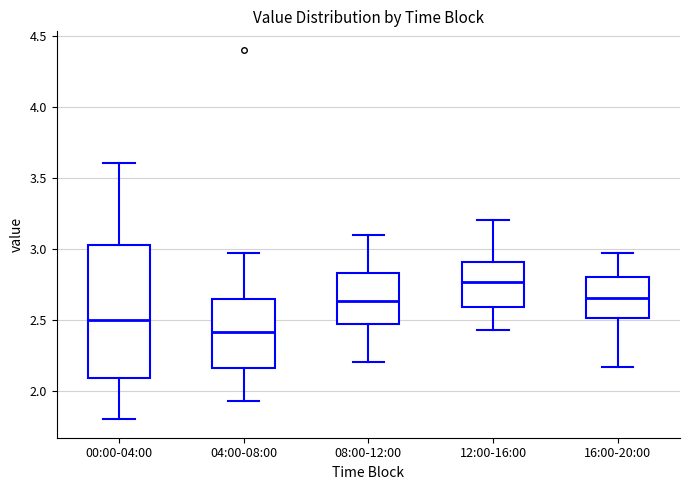

Which box has the highest median line?

12:00-16:00